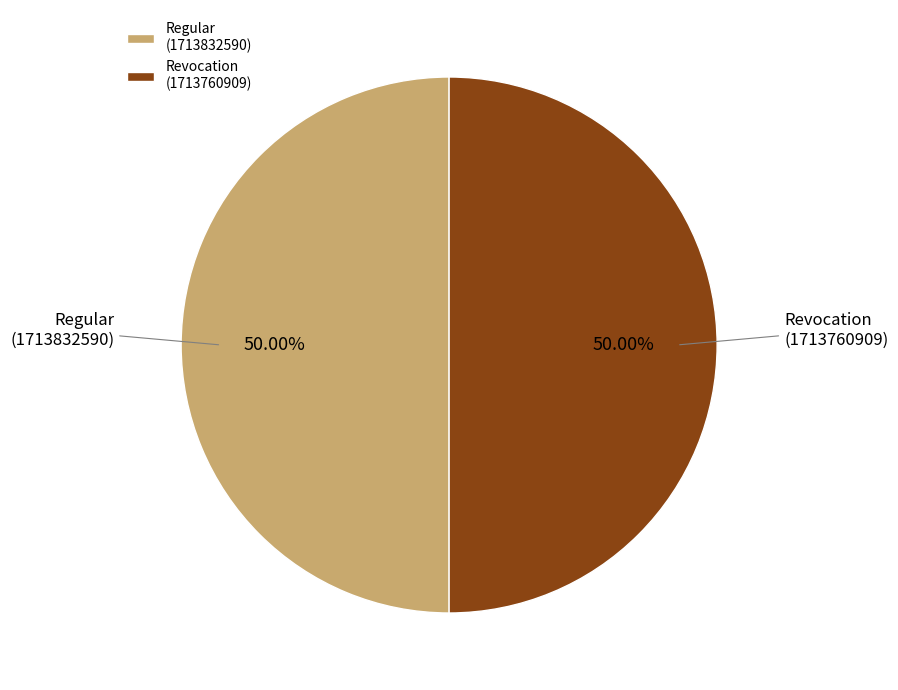

Approximately how many times larger is the value at Revocation (1713760909) compared to Regular (1713832590)?

1.0